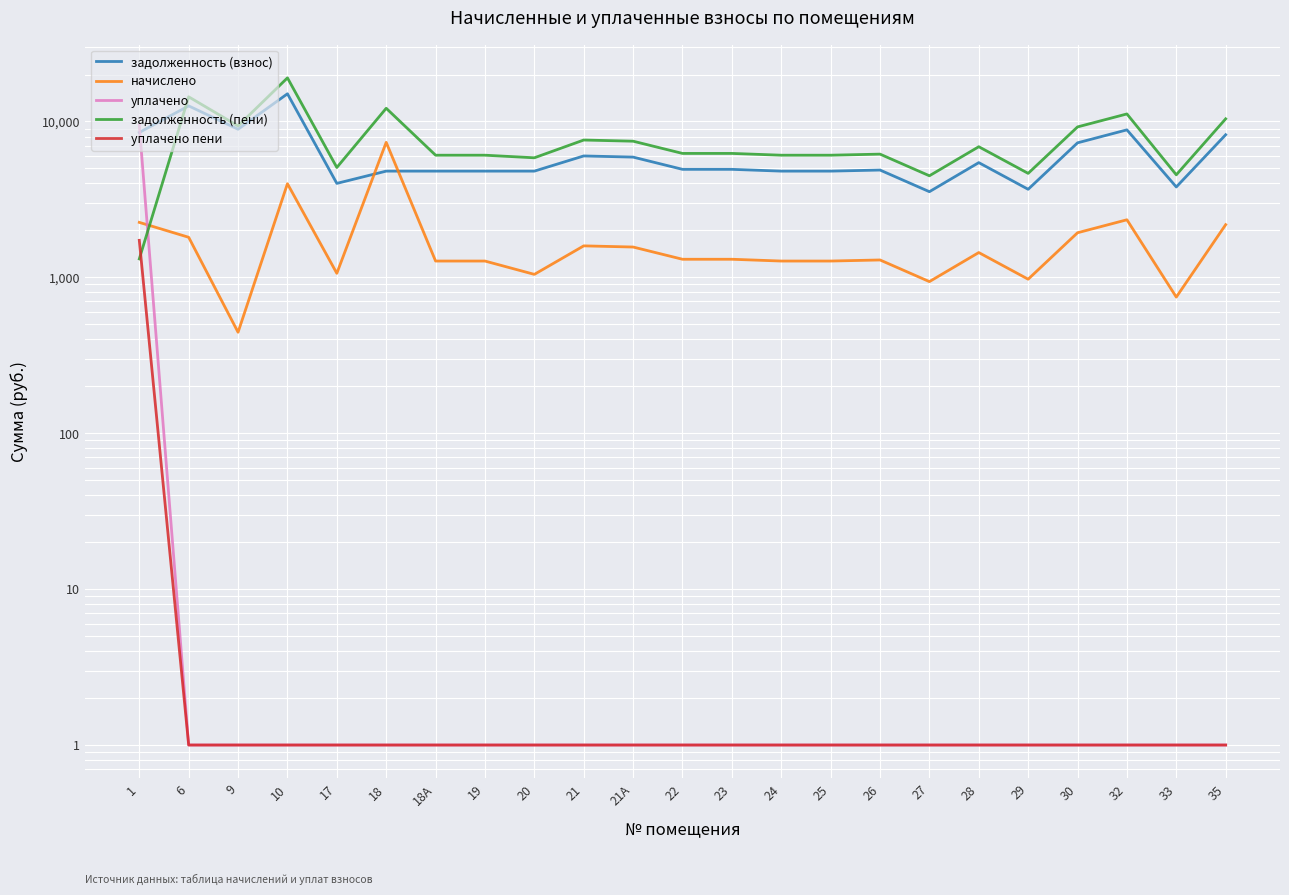

Is it true that задолженность (пени) equals 2203.5 at 24?

False